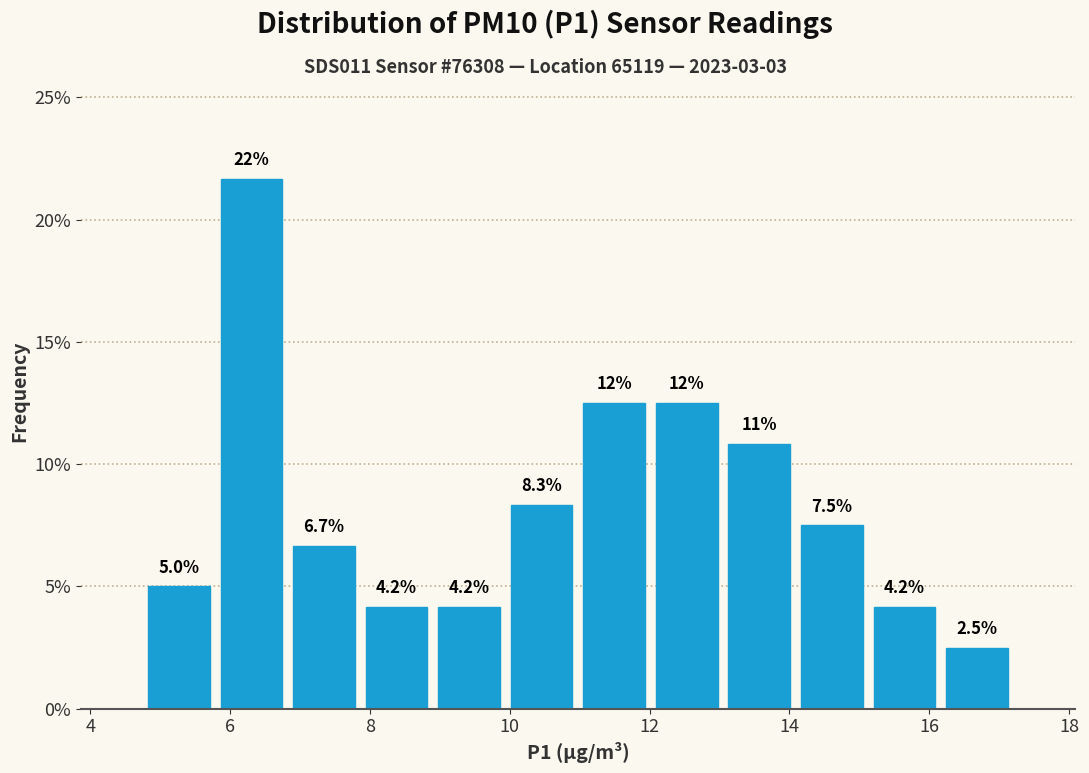

Which range on the x-axis has the tallest bar?

5.8 to 6.8